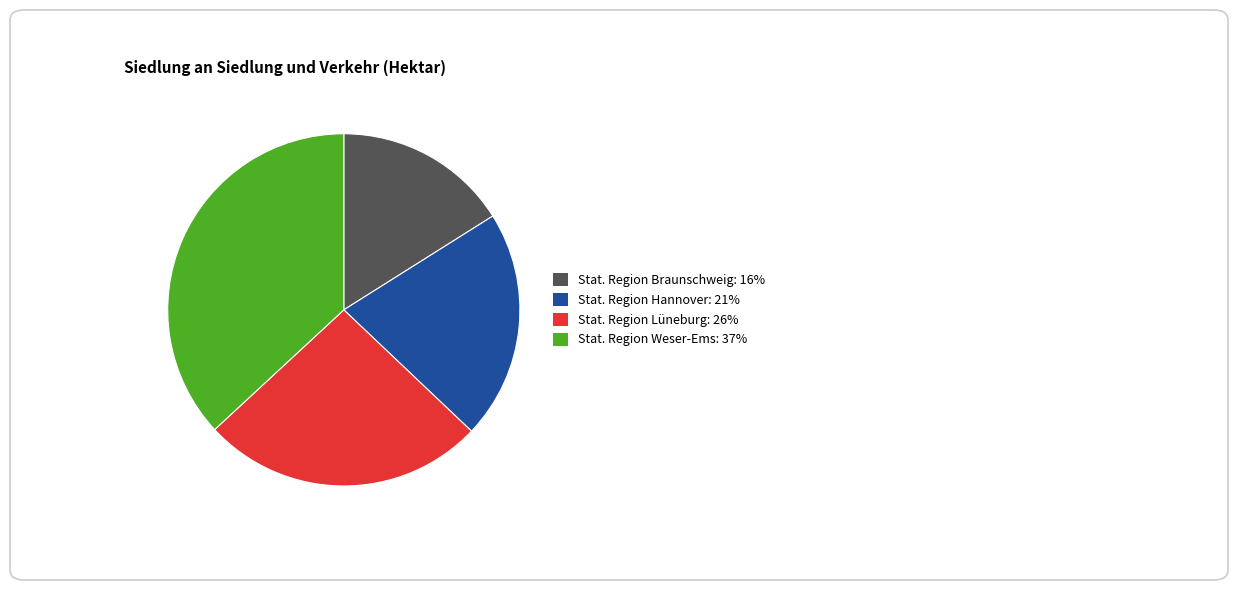

Is there a majority slice in this chart?

No